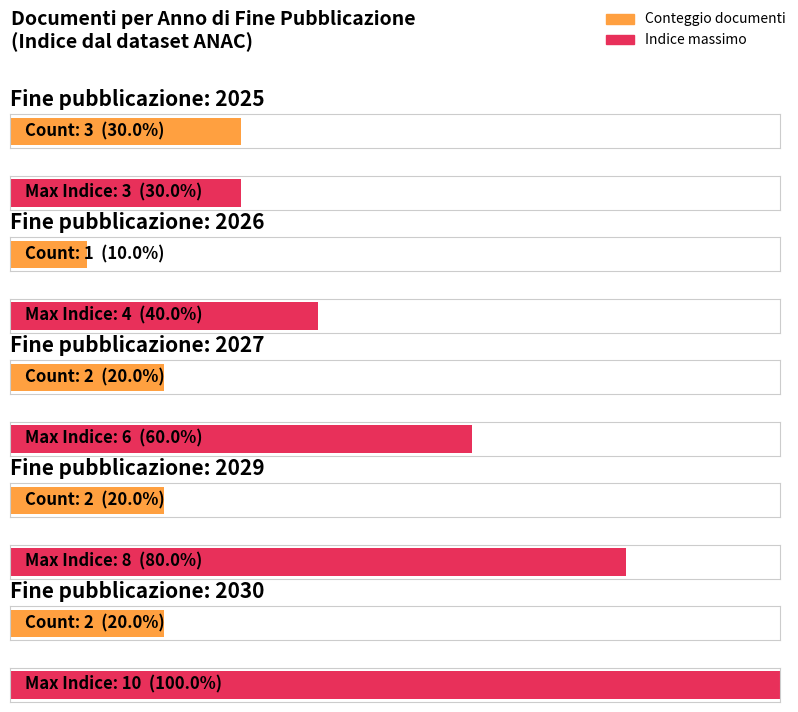

Between 2025 and 2027, which is larger?

2027